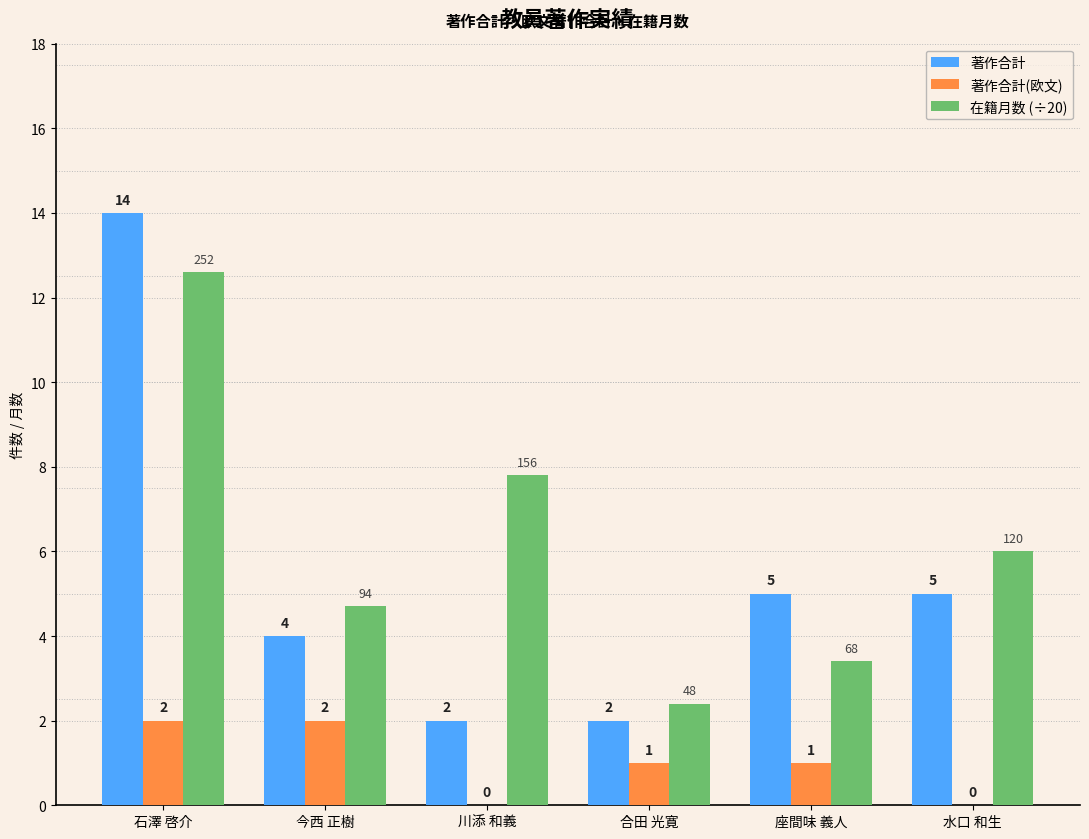

What is the total value across all series at 座間味 義人?

9.4